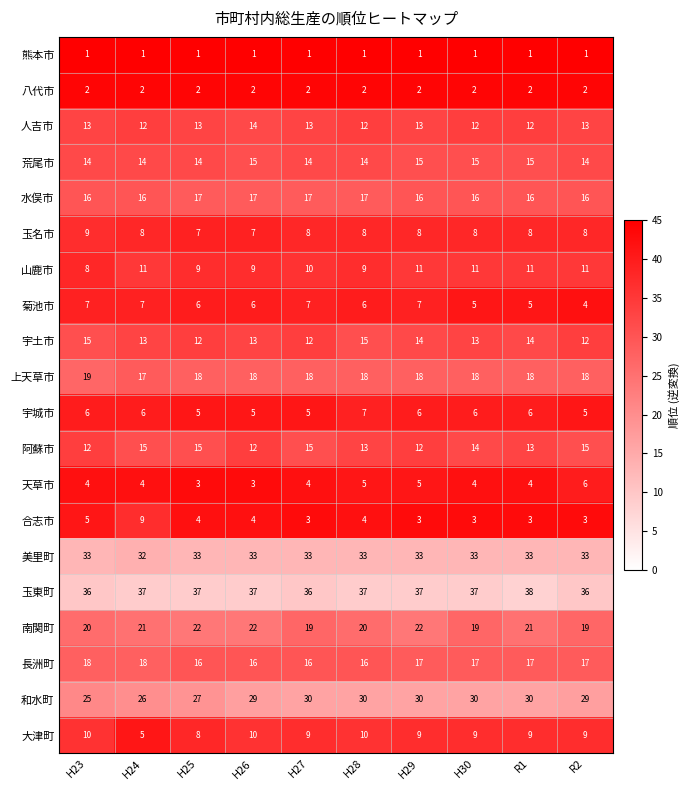

The 和水町 series shows 30 at R1. True or false?

True